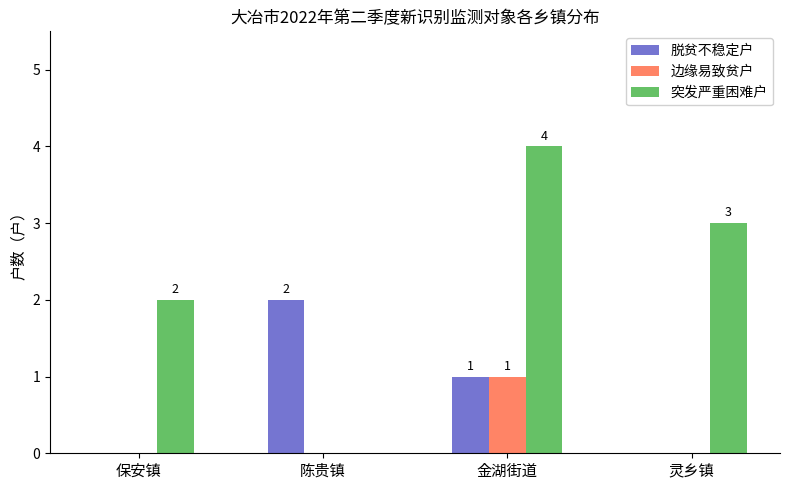

How many categories are shown in the chart?

4